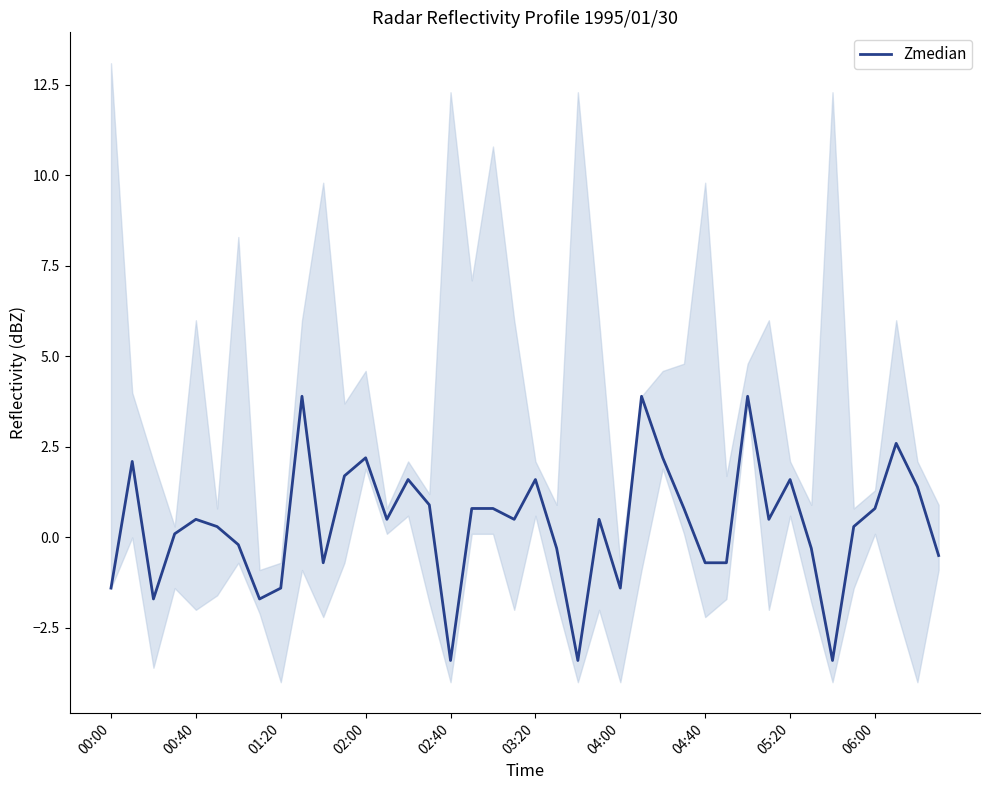

True or false: the data has more than 2 interior local peaks.

True